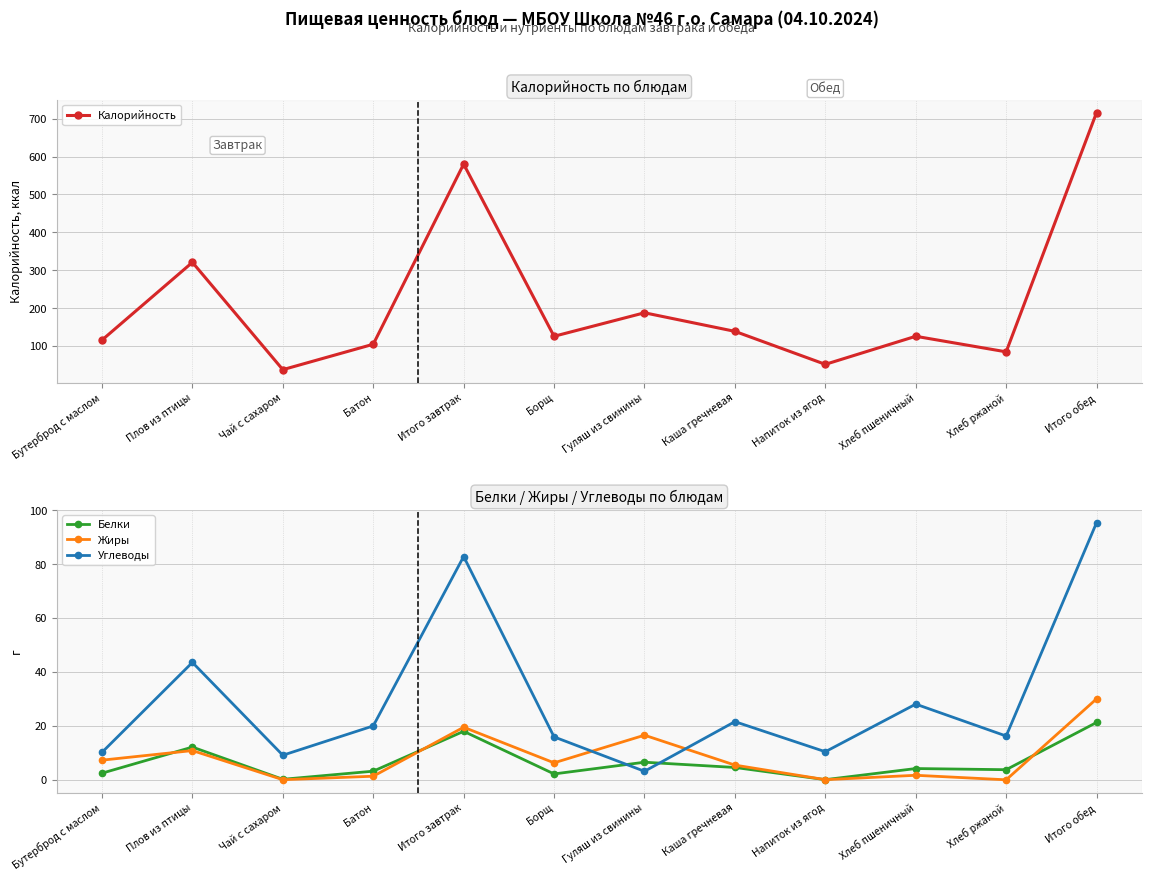

Where is the first local minimum for Углеводы?

Чай с сахаром